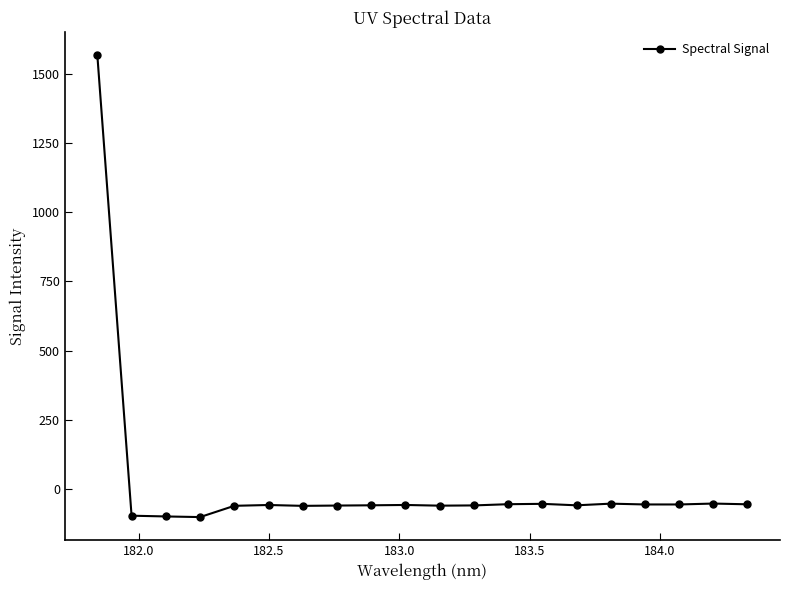

What is the smallest value displayed?

-101.0